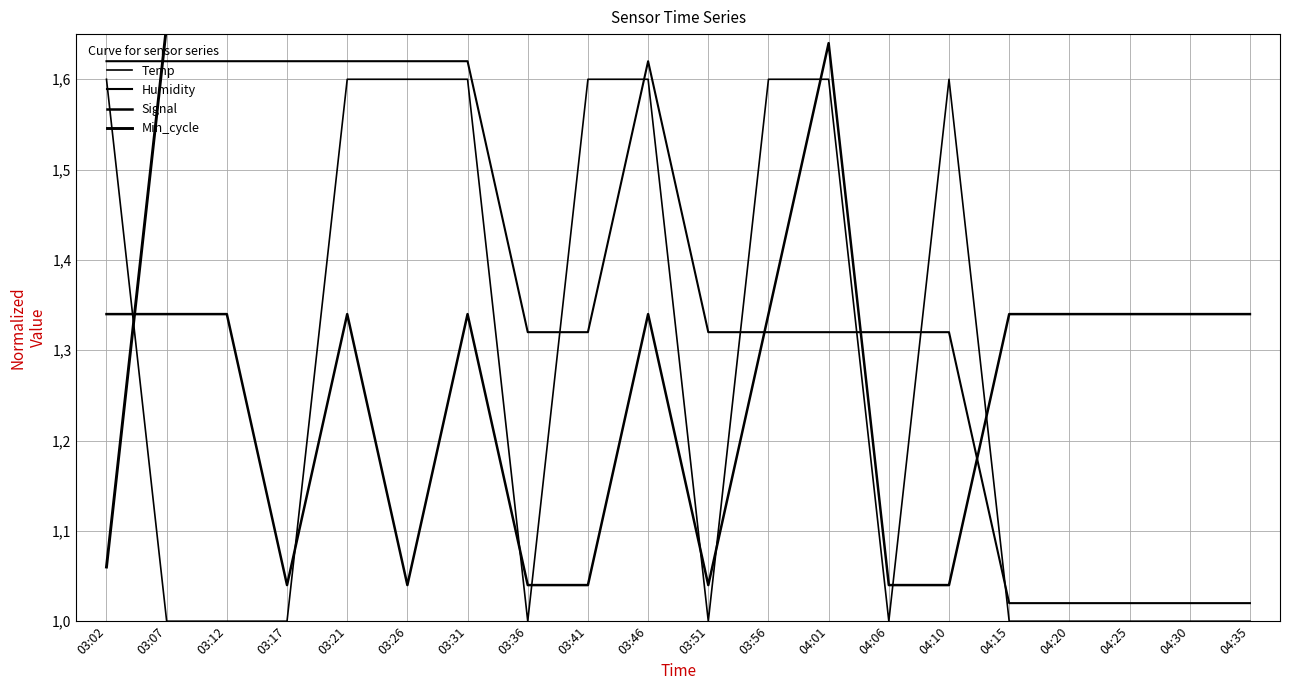

What is the total value across all series at 03:02?

5.6